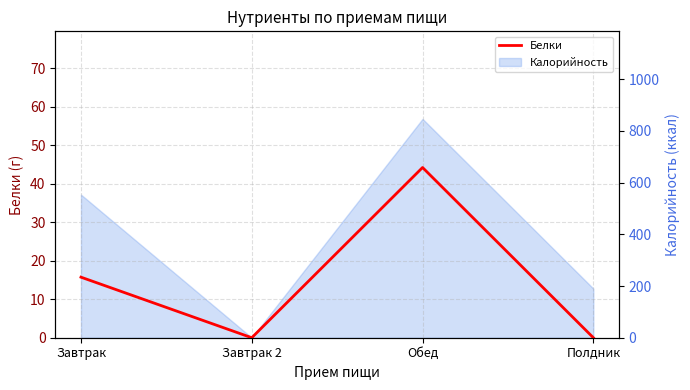

How many data points are above 15?

2